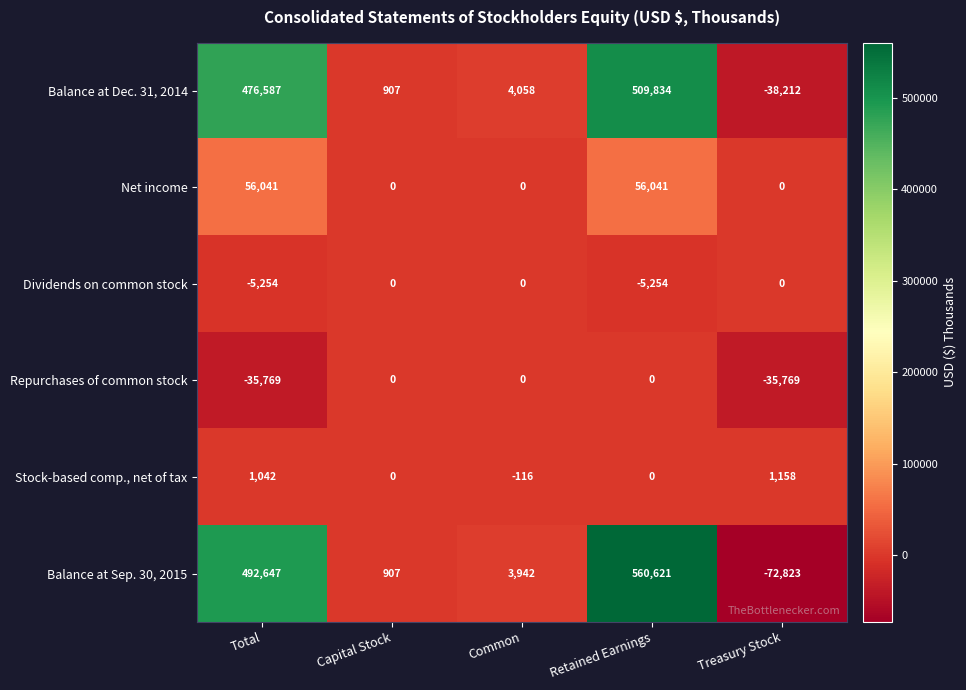

How many Dividends on common stock values are between -5254 and 0?

5